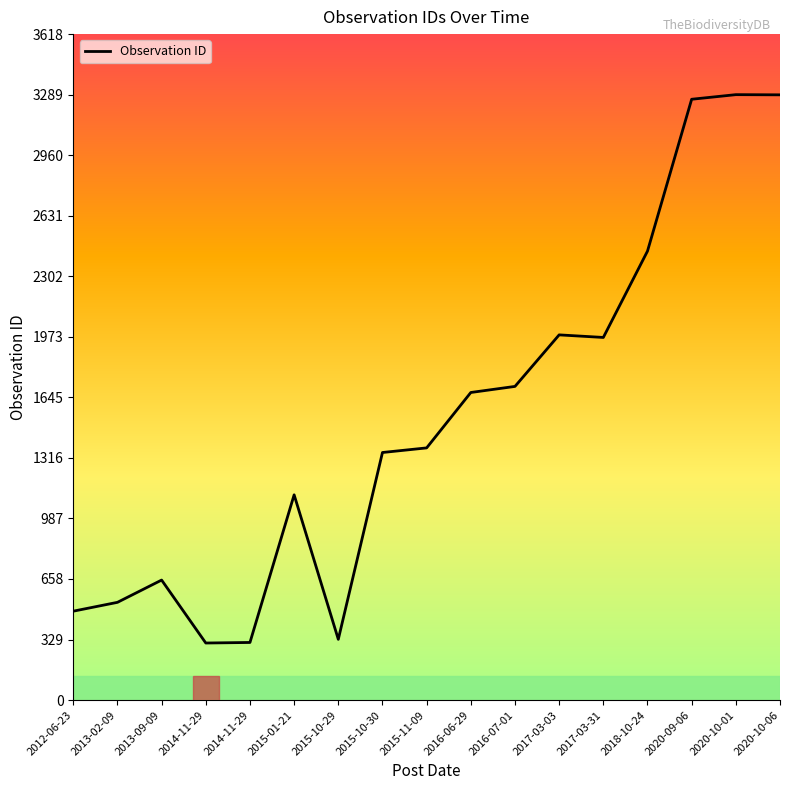

Rank the categories by value from lowest to highest.

2014-11-29, 2014-11-29, 2015-10-29, 2012-06-23, 2013-02-09, 2013-09-09, 2015-01-21, 2015-10-30, 2015-11-09, 2016-06-29, 2016-07-01, 2017-03-31, 2017-03-03, 2018-10-24, 2020-09-06, 2020-10-06, 2020-10-01